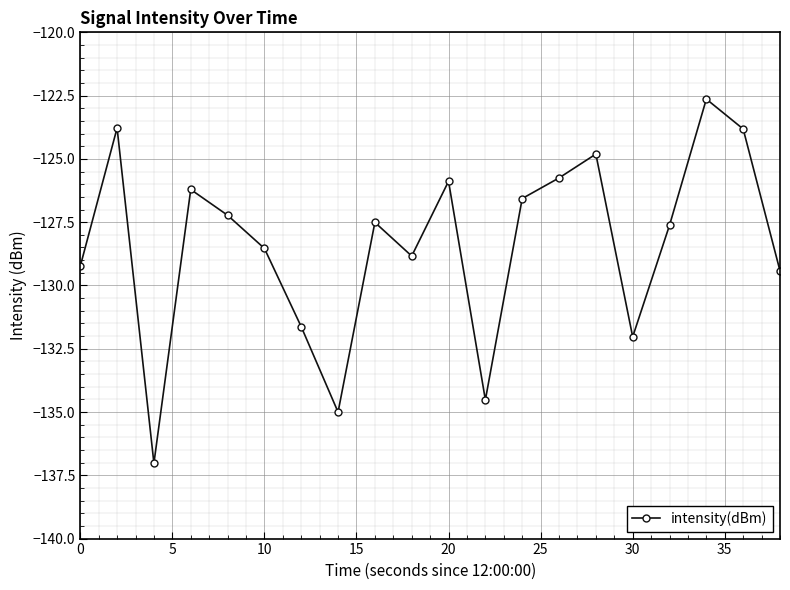

How many interior local valleys (lower than both neighbors) does the data have?

5